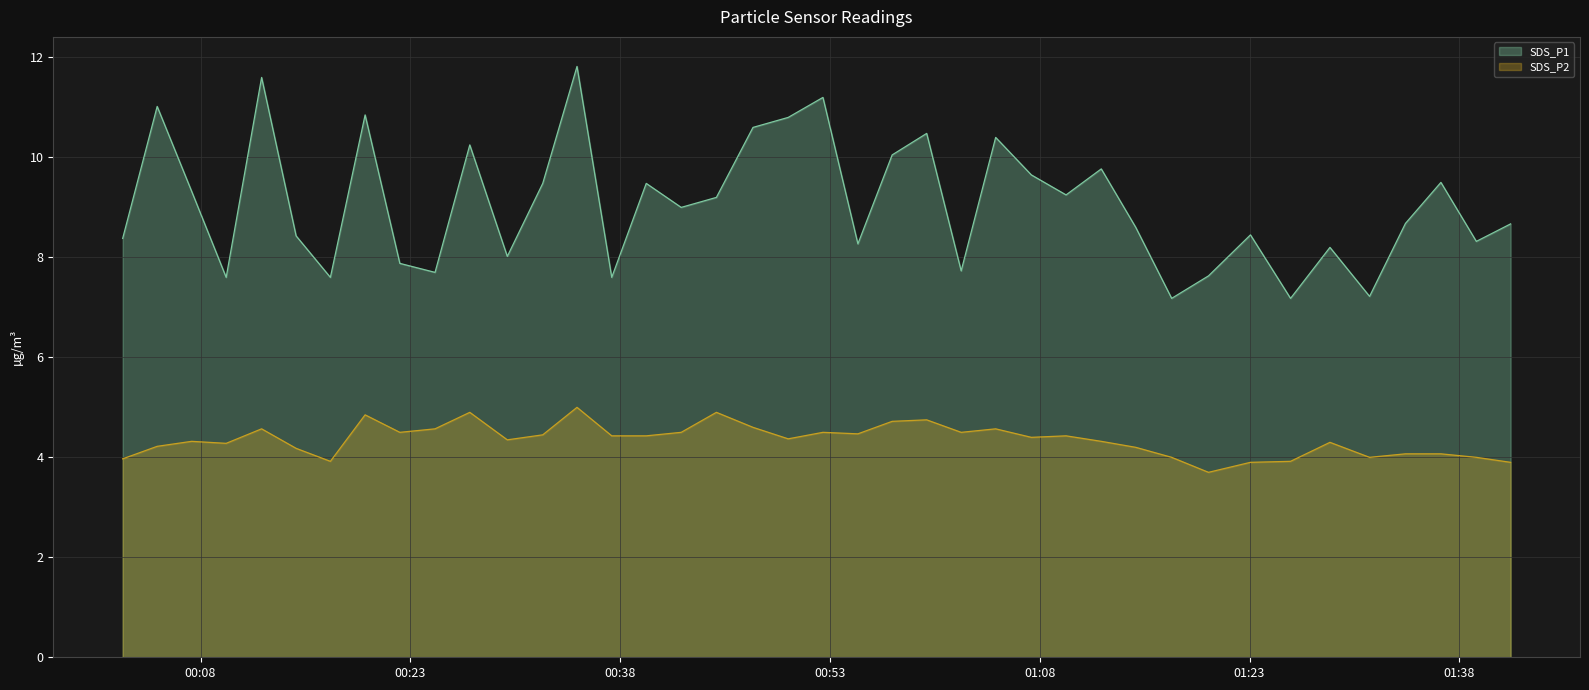

What is the sum of the SDS_P2 values at 2023/07/06 00:02:26 and 2023/07/06 00:44:53?

8.9